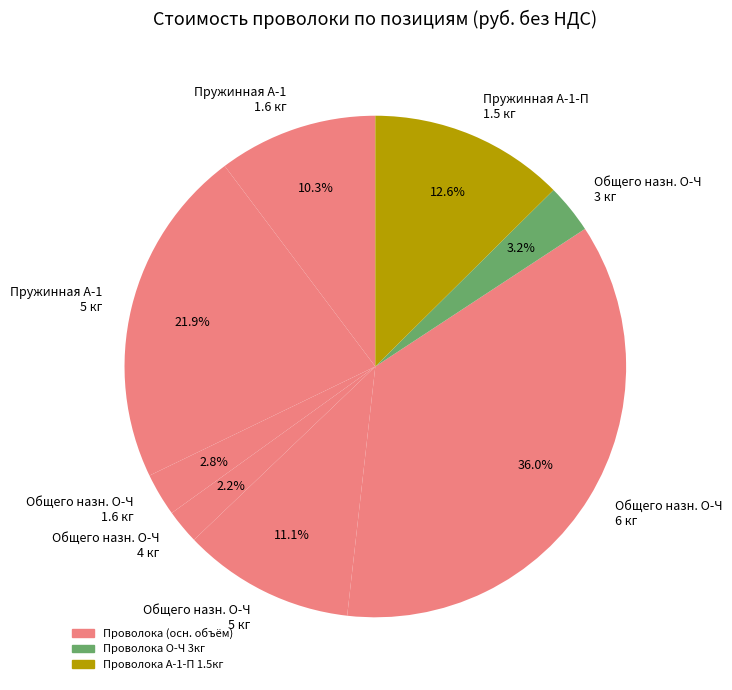

Is there any slice that represents more than half of the pie?

No